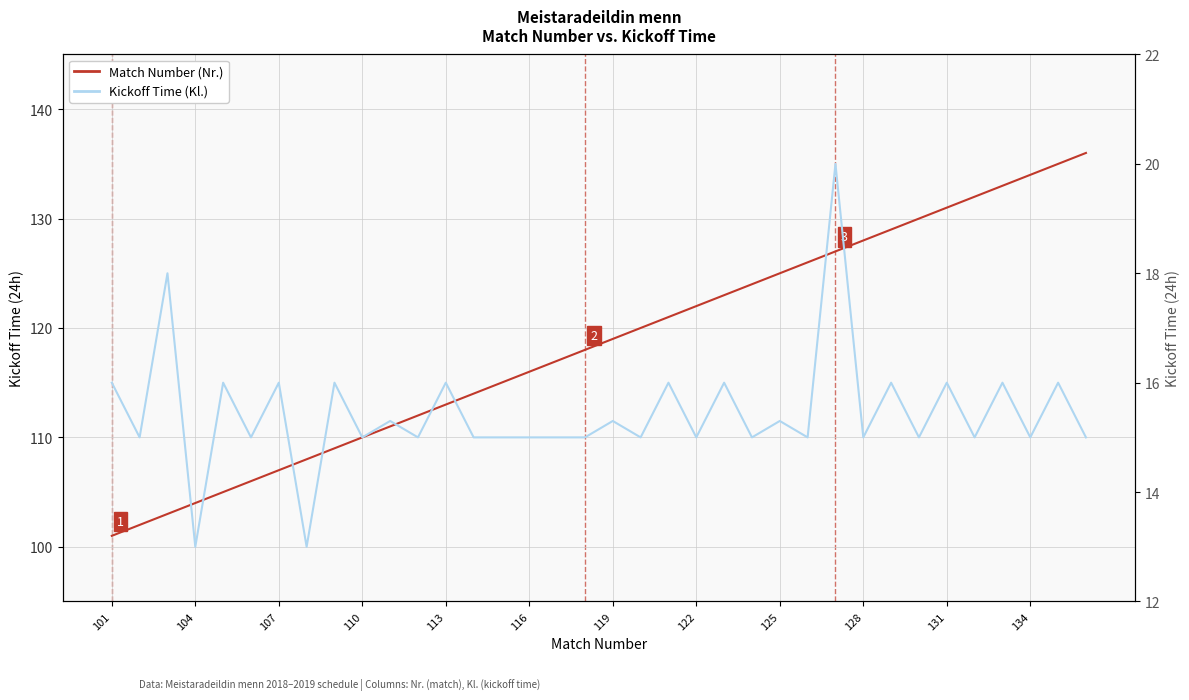

Reading left to right, what are all the values shown in this chart?

Match Number (Nr.): 101.0	102.0	103.0	104.0	105.0	106.0	107.0	108.0	109.0	110.0	111.0	112.0	113.0	114.0	115.0	116.0	117.0	118.0	119.0	120.0	121.0	122.0	123.0	124.0	125.0	126.0	127.0	128.0	129.0	130.0	131.0	132.0	133.0	134.0	135.0	136.0
Kickoff Time (Kl.): 16.0	15.0	18.0	13.0	16.0	15.0	16.0	13.0	16.0	15.0	15.3	15.0	16.0	15.0	15.0	15.0	15.0	15.0	15.3	15.0	16.0	15.0	16.0	15.0	15.3	15.0	20.0	15.0	16.0	15.0	16.0	15.0	16.0	15.0	16.0	15.0